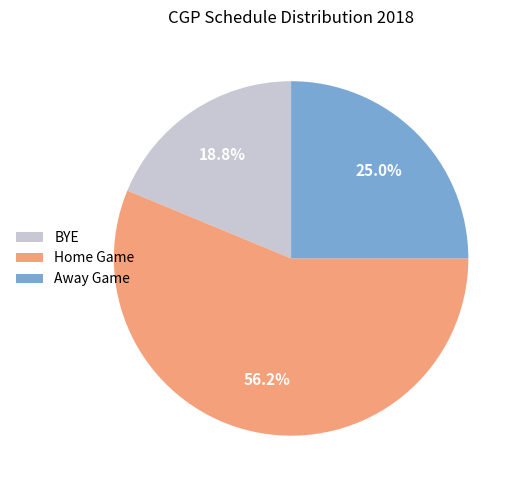

Which category has the smallest portion of the pie?

BYE